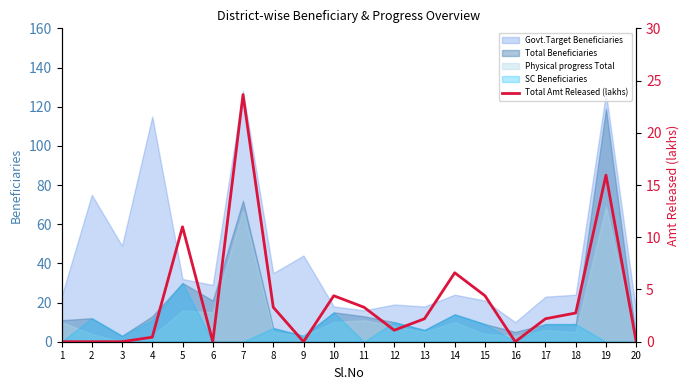

List the labels in order of value, largest first.

7, 19, 5, 14, 10, 15, 11, 8, 18, 13, 17, 12, 4, 6, 1, 2, 16, 3, 9, 20